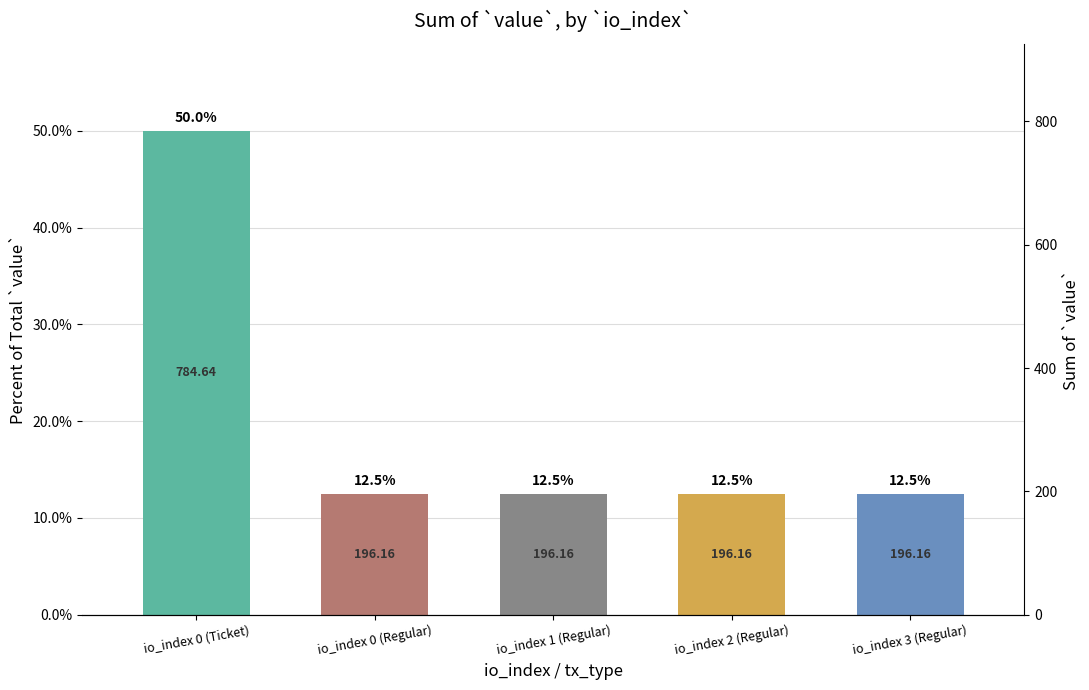

Rank the categories by value from lowest to highest.

io_index 0 (Regular), io_index 1 (Regular), io_index 2 (Regular), io_index 3 (Regular), io_index 0 (Ticket)